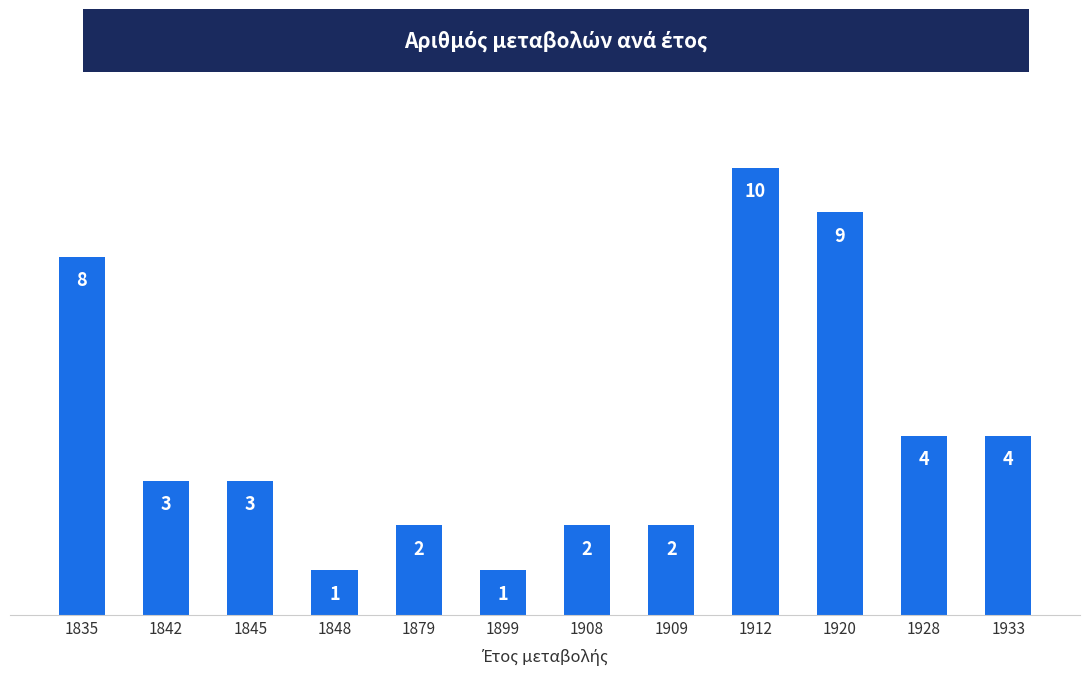

What is the sum of all values?

49